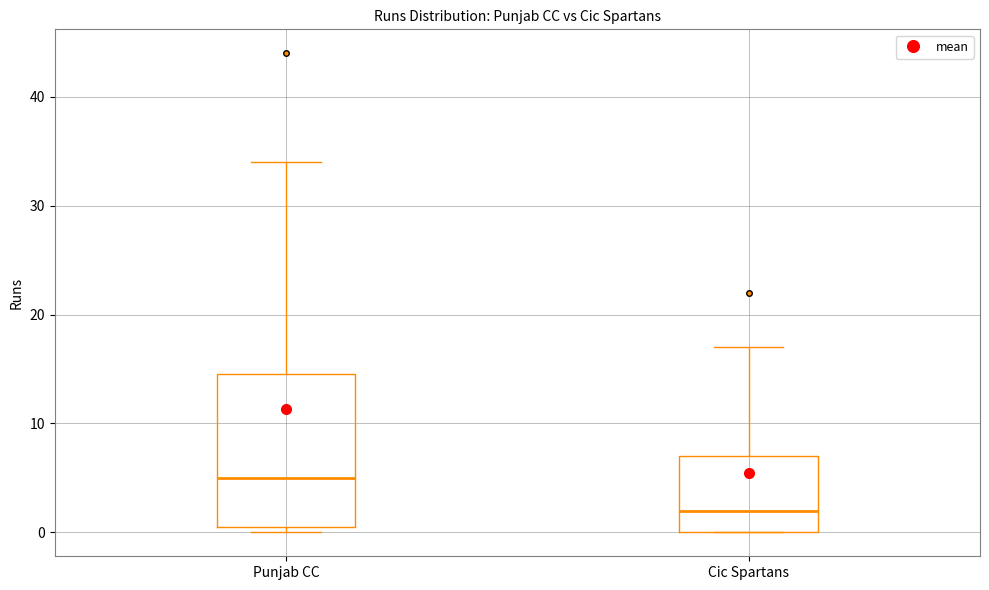

Where is the lower edge of the box for Cic Spartans on the y-axis? The values are not printed on the chart, so give them approximately, as read against the axis.

0